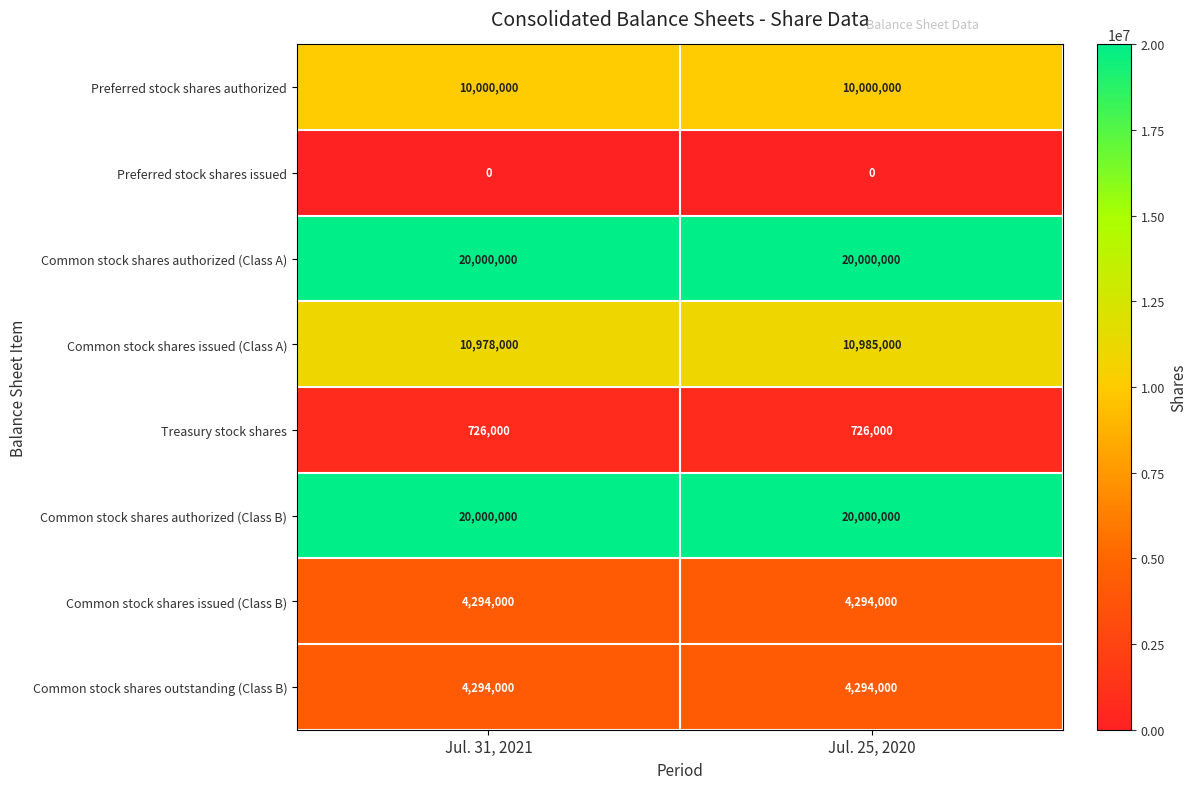

Reading left to right, what are all the values shown in this chart?

Preferred stock shares authorized: Jul. 31, 2021=10000000	Jul. 25, 2020=10000000
Preferred stock shares issued: Jul. 31, 2021=0	Jul. 25, 2020=0
Common stock shares authorized (Class A): Jul. 31, 2021=20000000	Jul. 25, 2020=20000000
Common stock shares issued (Class A): Jul. 31, 2021=10978000	Jul. 25, 2020=10985000
Treasury stock shares: Jul. 31, 2021=726000	Jul. 25, 2020=726000
Common stock shares authorized (Class B): Jul. 31, 2021=20000000	Jul. 25, 2020=20000000
Common stock shares issued (Class B): Jul. 31, 2021=4294000	Jul. 25, 2020=4294000
Common stock shares outstanding (Class B): Jul. 31, 2021=4294000	Jul. 25, 2020=4294000